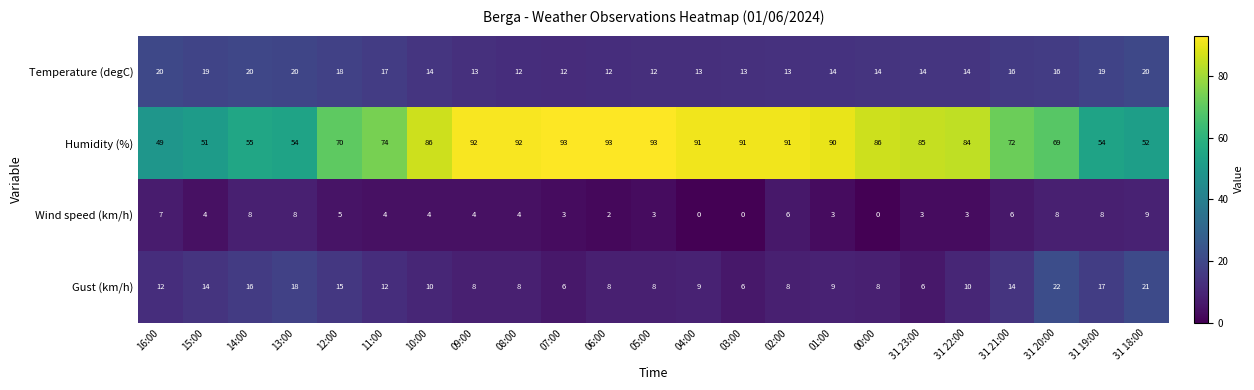

What is the sum of all Humidity (%) values?

1767